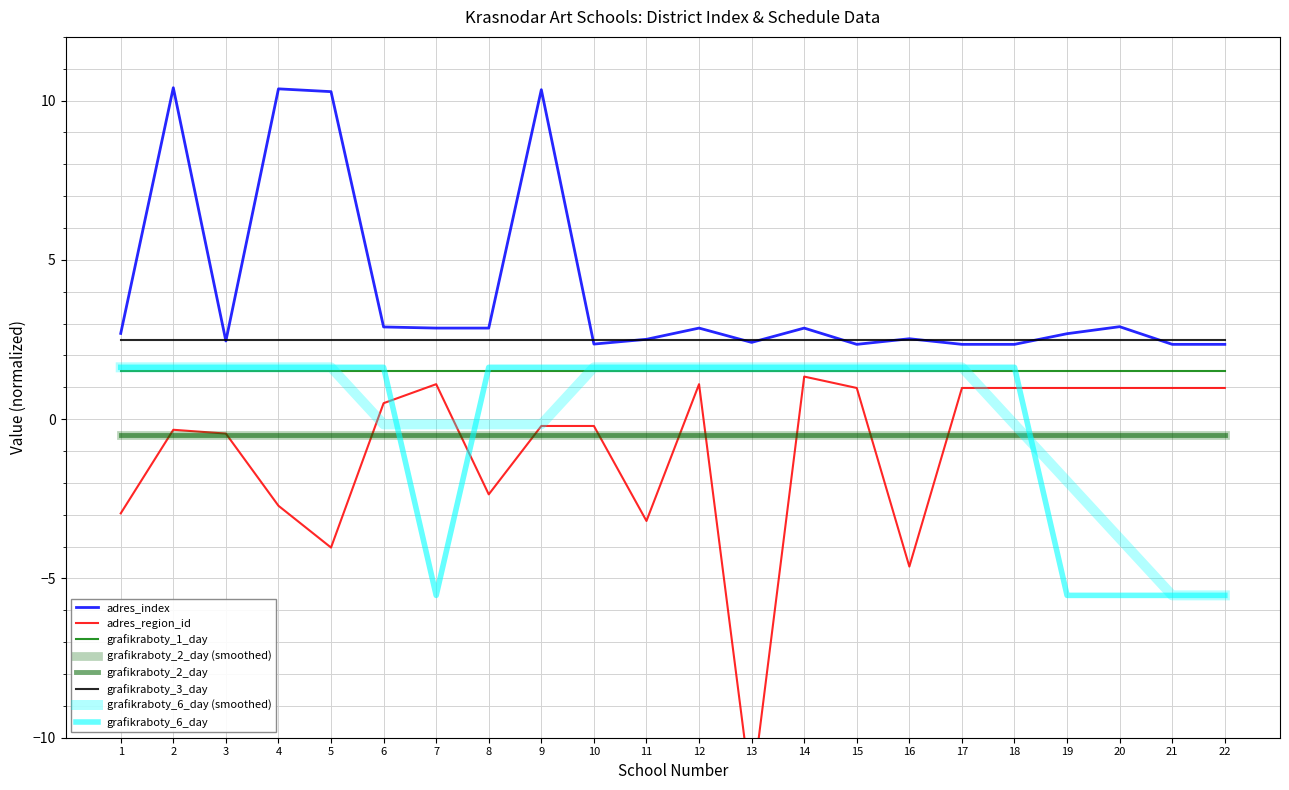

What is the value of the grafikraboty_6_day point at the 9th from the left?

1.6